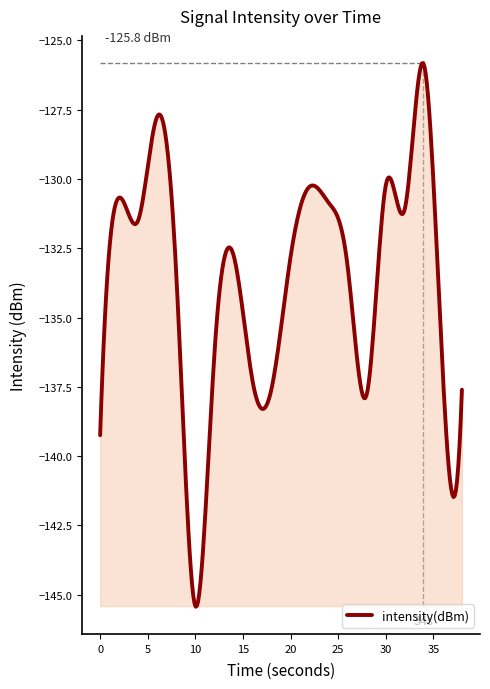

What is the minimum value shown in the chart?

-145.4